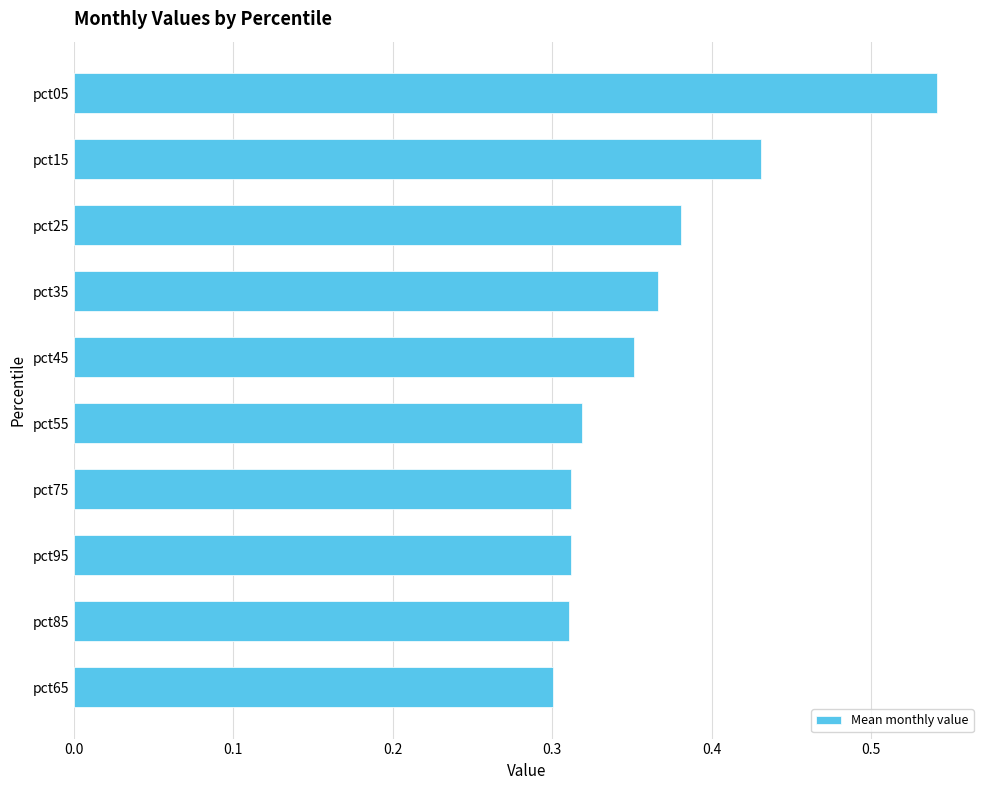

What position from the bottom is pct55?

5